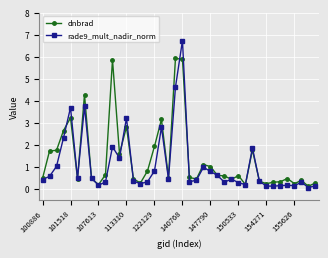

How many data points does each series have?

40